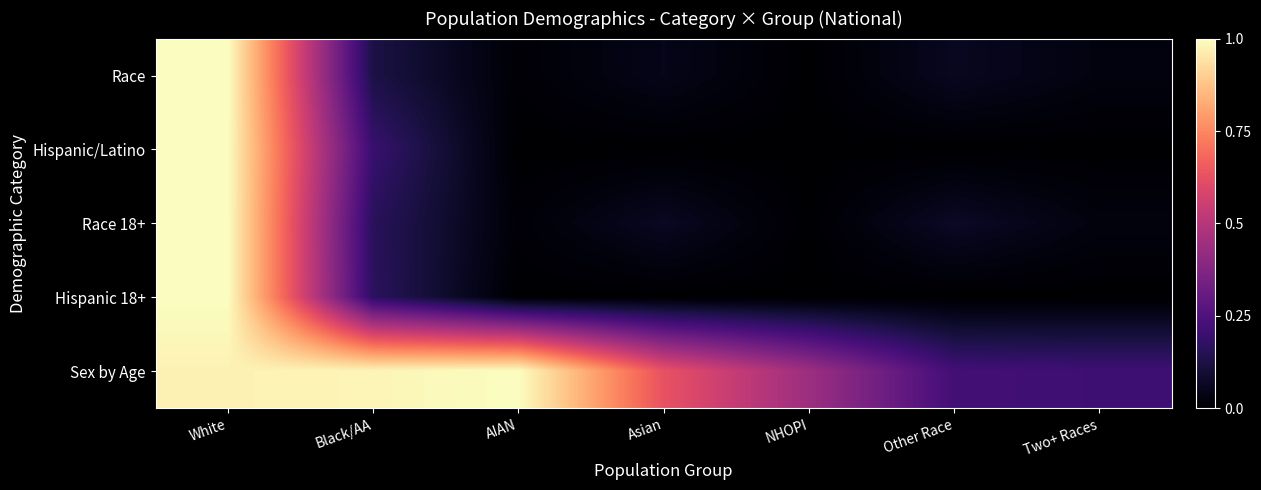

Reading left to right, extract all data points from this chart.

Race: White=1.0	Black/AA=0.1	AIAN=0.0	Asian=0.0	NHOPI=0.0	Other Race=0.1	Two+ Races=0.0
Hispanic/Latino: White=1.0	Black/AA=0.2	AIAN=0.0	Asian=0.0	NHOPI=0.0	Other Race=0.0	Two+ Races=0.0
Race 18+: White=1.0	Black/AA=0.2	AIAN=0.0	Asian=0.1	NHOPI=0.0	Other Race=0.1	Two+ Races=0.0
Hispanic 18+: White=1.0	Black/AA=0.2	AIAN=0.0	Asian=0.0	NHOPI=0.0	Other Race=0.0	Two+ Races=0.0
Sex by Age: White=1.0	Black/AA=1.0	AIAN=1.0	Asian=0.6	NHOPI=0.4	Other Race=0.2	Two+ Races=0.2